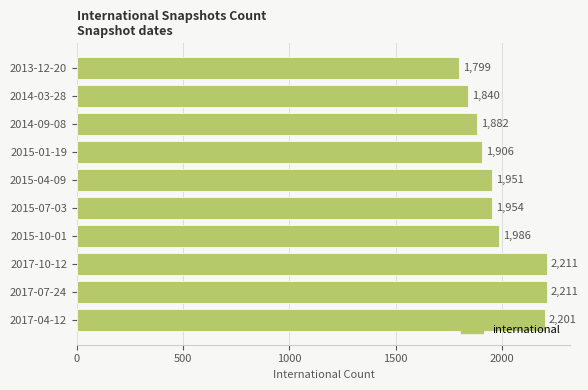

Reading bottom to top, list all the values displayed in this chart.

2017-04-12=2201	2017-07-24=2211	2017-10-12=2211	2015-10-01=1986	2015-07-03=1954	2015-04-09=1951	2015-01-19=1906	2014-09-08=1882	2014-03-28=1840	2013-12-20=1799